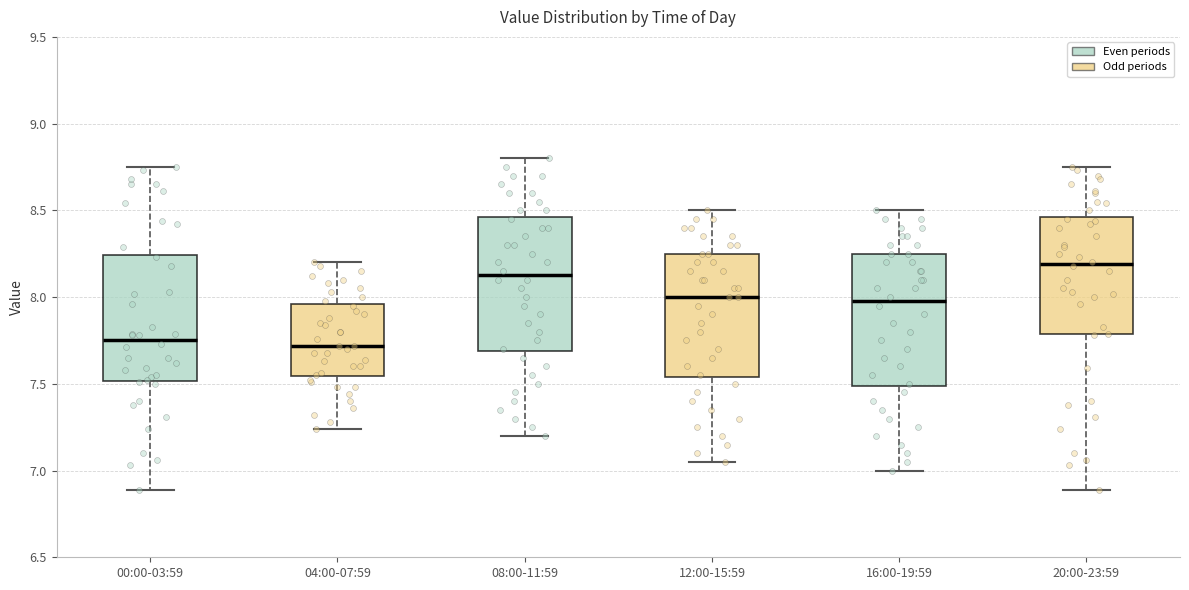

Reading left to right, read every box against the y-axis: the position of its median line, the range the box covers, and the ends of its whiskers. The values are not printed on the chart, so give them approximately, as read against the axis.

00:00-03:59: median 7.75, box 7.50 to 8.25, whiskers 6.90 to 8.75
04:00-07:59: median 7.70, box 7.55 to 7.95, whiskers 7.25 to 8.20
08:00-11:59: median 8.15, box 7.70 to 8.45, whiskers 7.20 to 8.80
12:00-15:59: median 8.00, box 7.55 to 8.25, whiskers 7.05 to 8.50
16:00-19:59: median 8.00, box 7.50 to 8.25, whiskers 7.00 to 8.50
20:00-23:59: median 8.20, box 7.80 to 8.45, whiskers 6.90 to 8.75